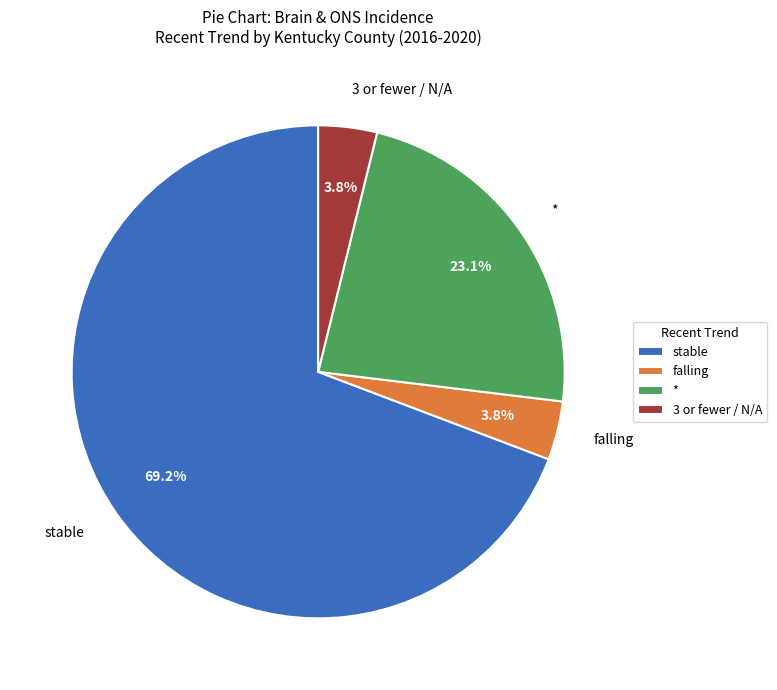

What is the largest slice in the pie chart?

stable